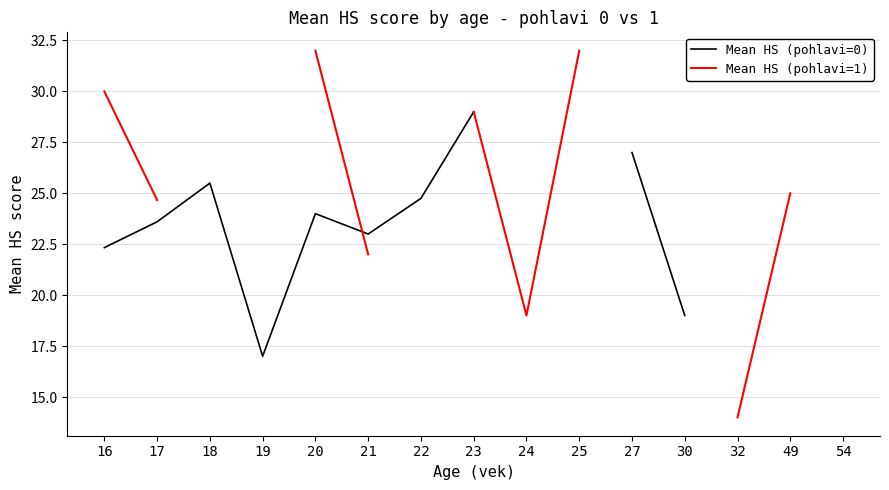

Which series changed the most between 16 and 18?

Mean HS (pohlavi=0)